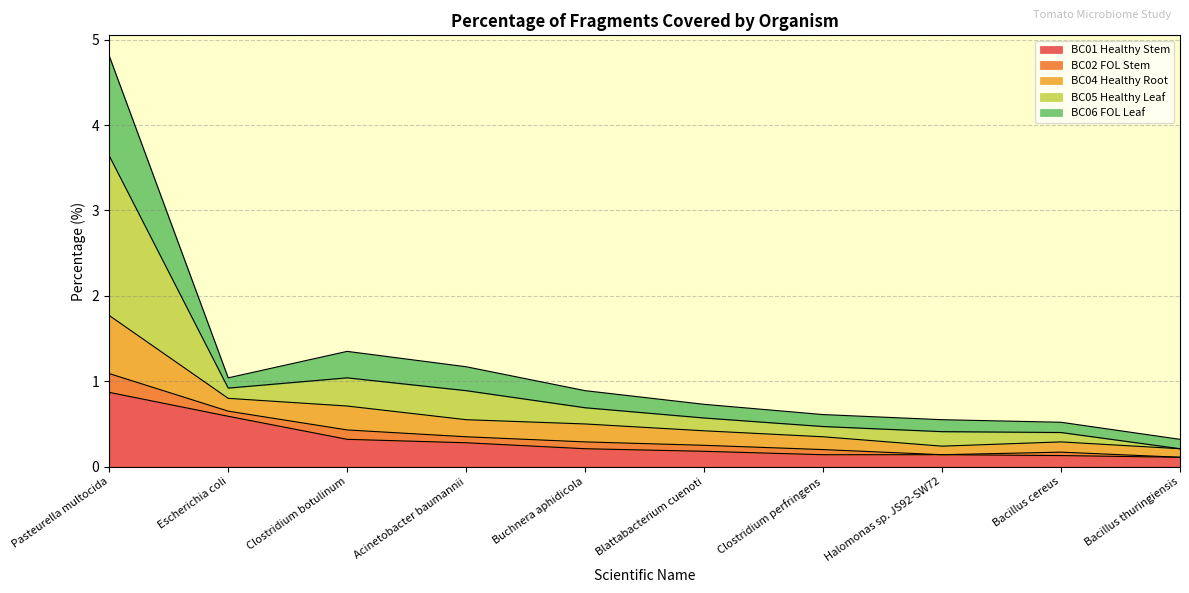

True or false: BC05 Healthy Leaf has a value of 0.2 at Halomonas sp. JS92-SW72.

False